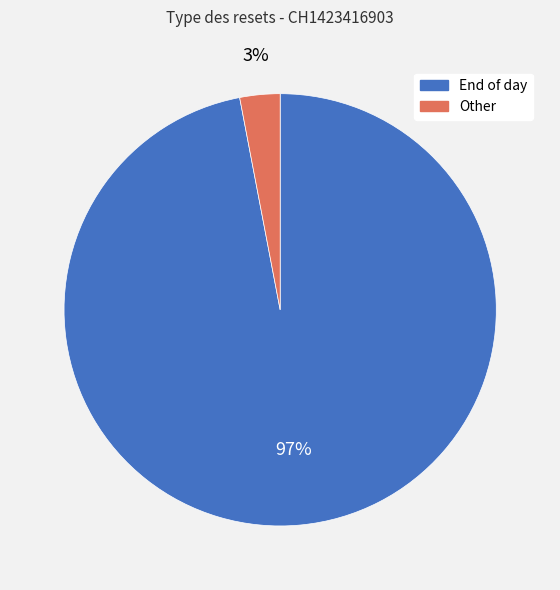

Do Other and End of day together represent more than half of the pie?

Yes